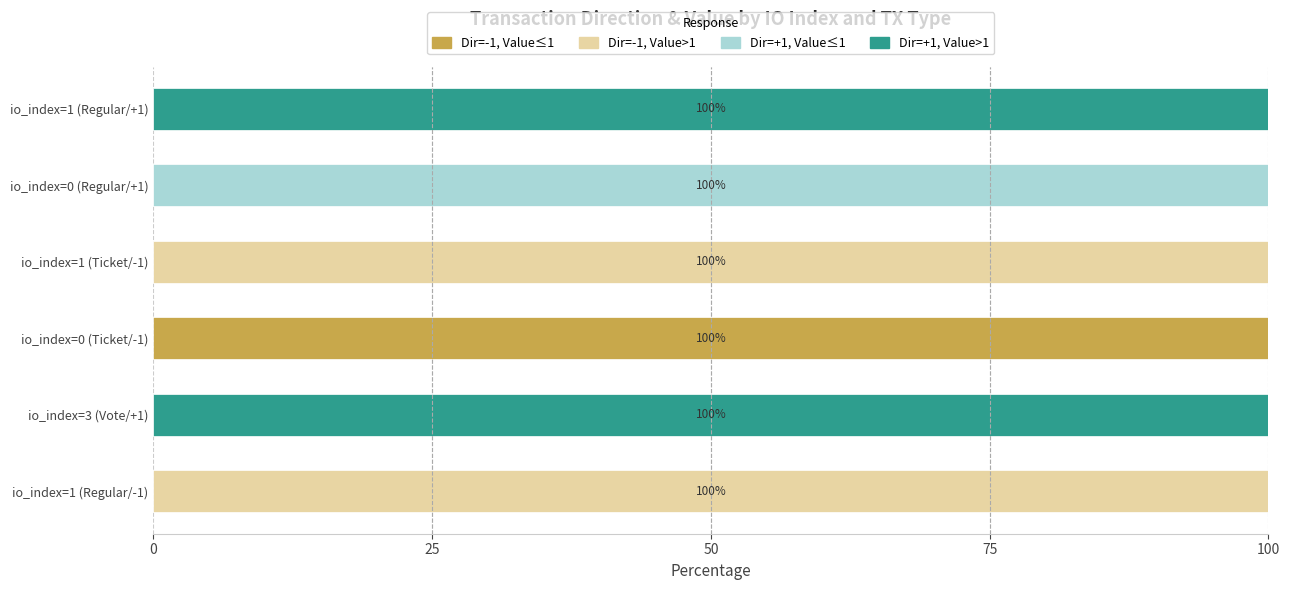

The value of Dir=-1, Value≤1 at io_index=1 (Regular/+1) is 0. True or false?

True